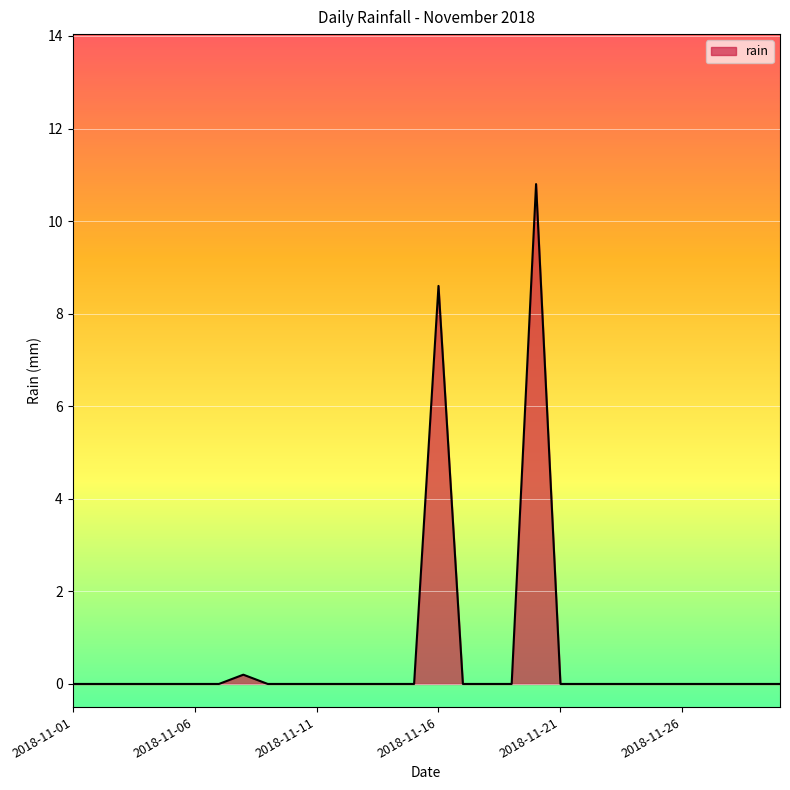

What is the greatest value displayed?

10.8